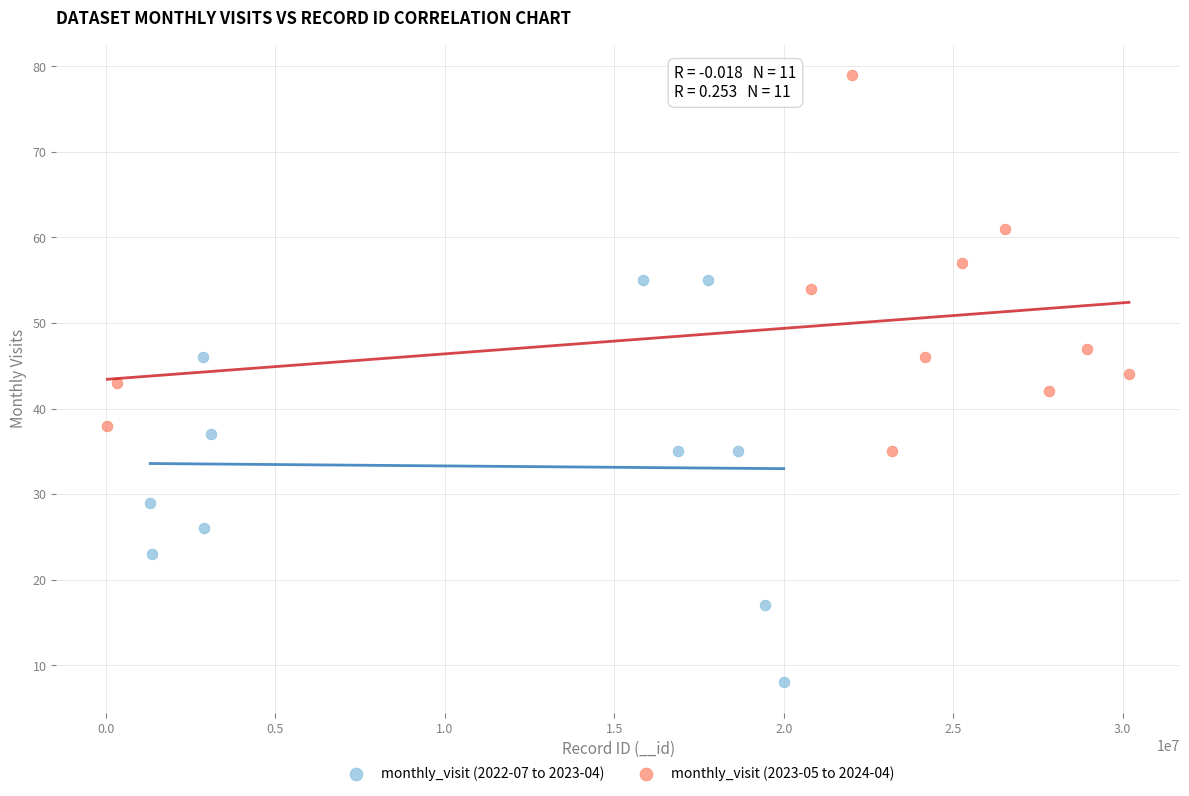

Which series reaches the minimum Y coordinate?

monthly_visit (2022-07 to 2023-04)